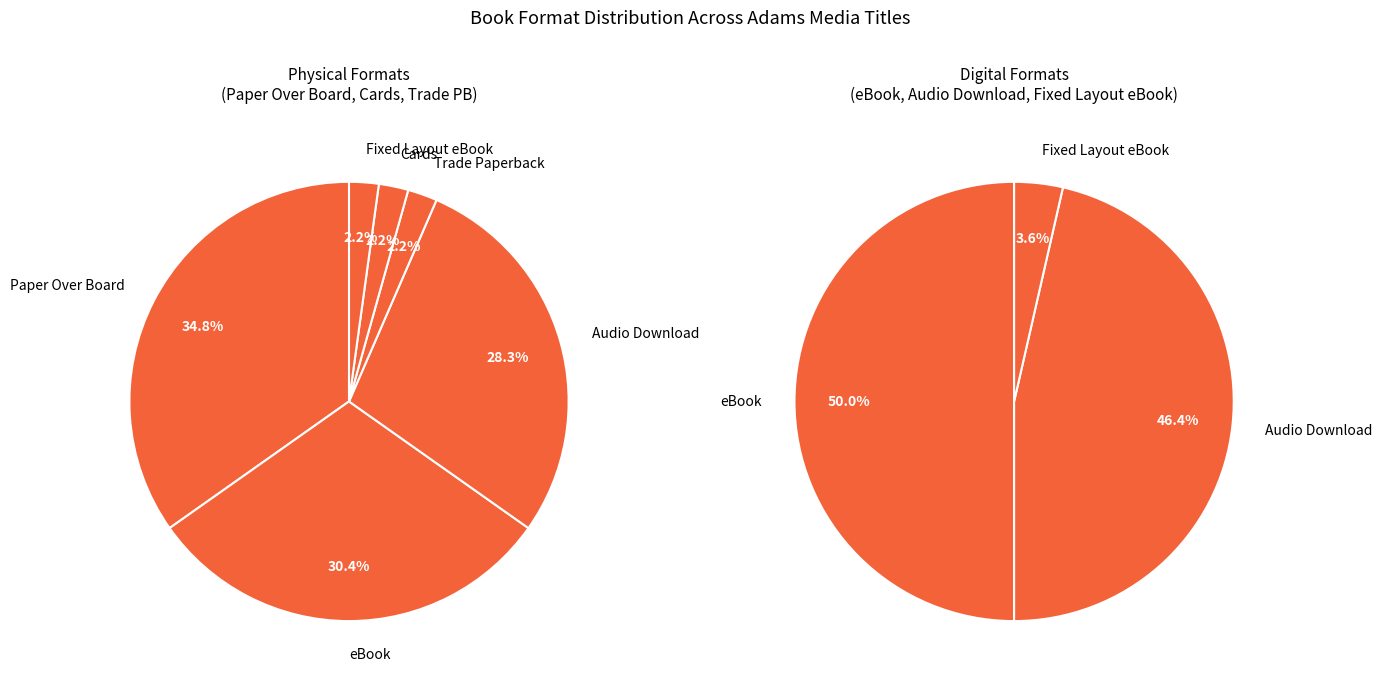

Is Fixed Layout eBook the majority of the pie?

No